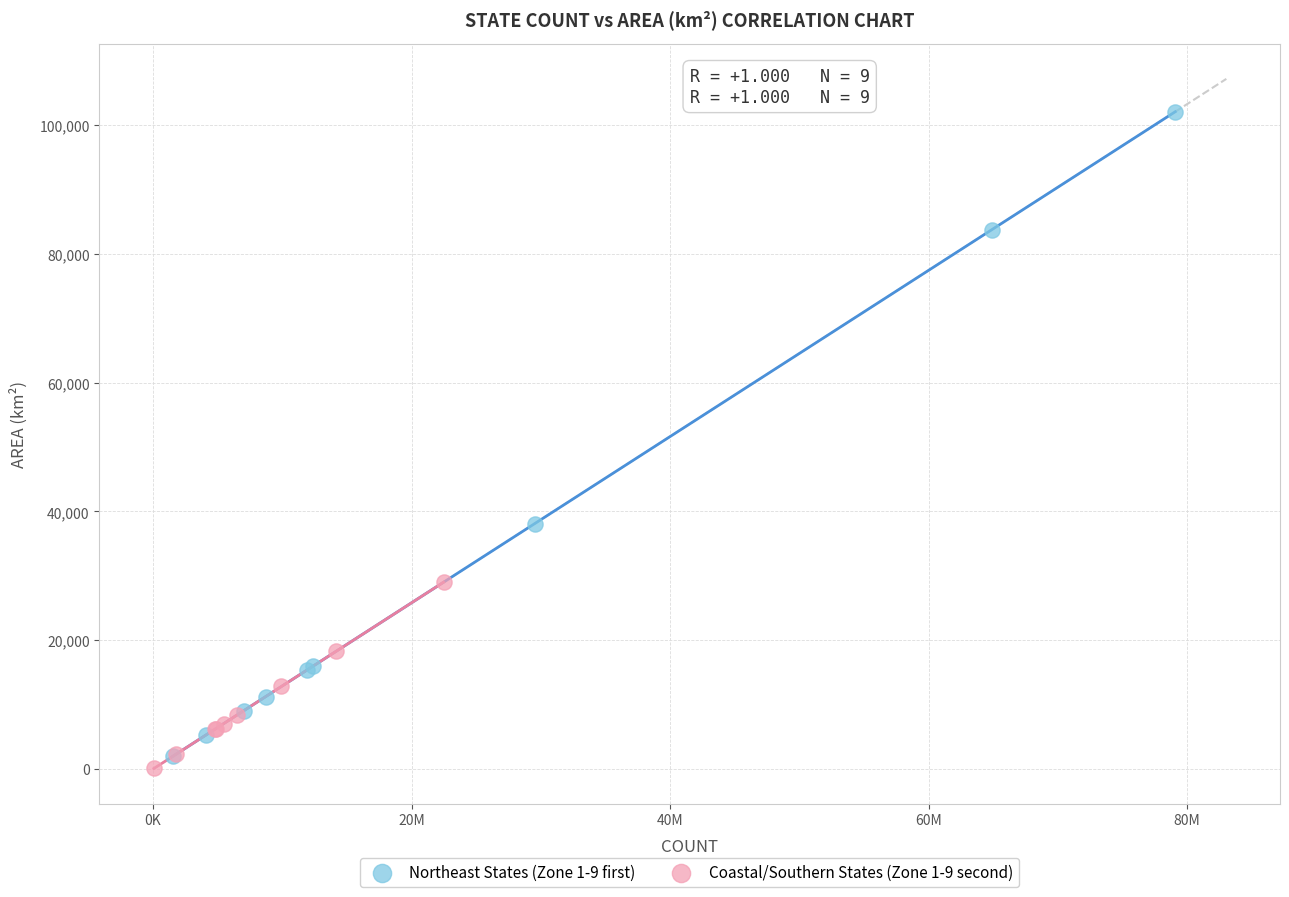

Which series contains the lowest Y value?

Coastal/Southern States (Zone 1-9 second)